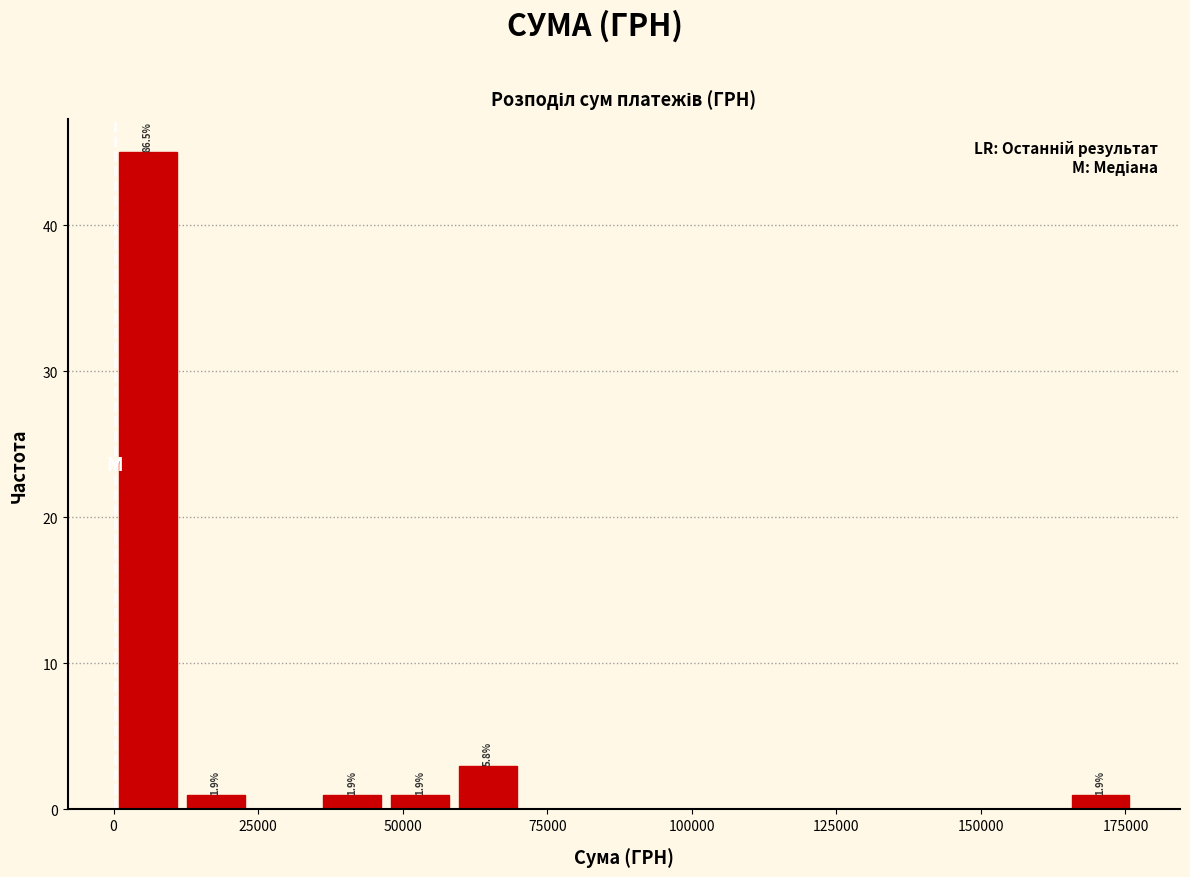

Around what value on the x-axis is the tallest bar? Give the approximate position of its centre, as read against the axis.

5000